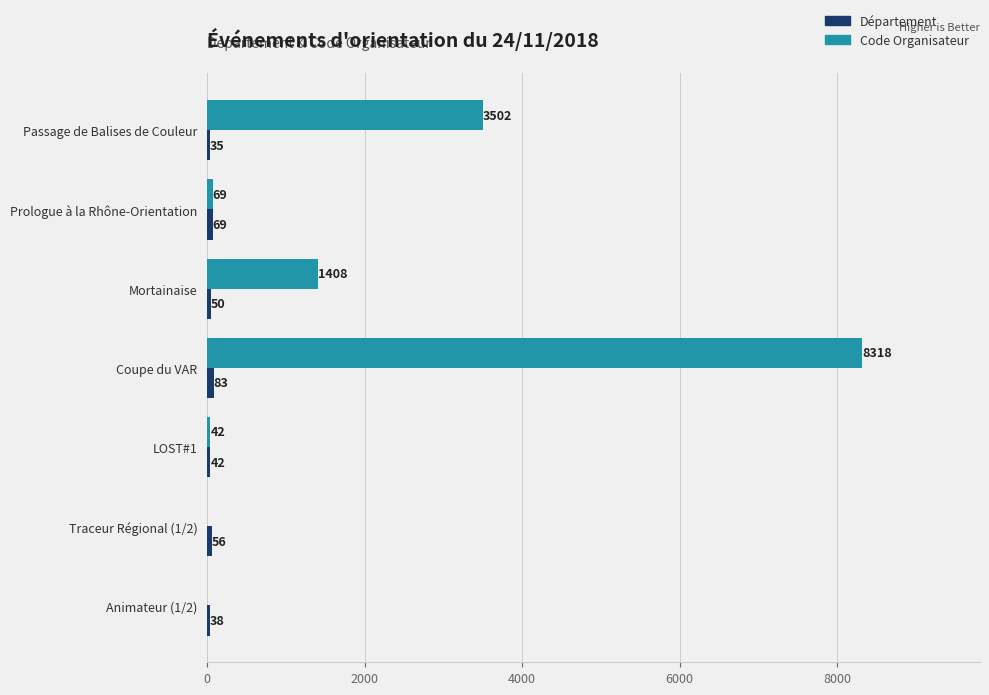

What is the sum of the Code Organisateur values at Mortainaise and Traceur Régional (1/2)?

1408